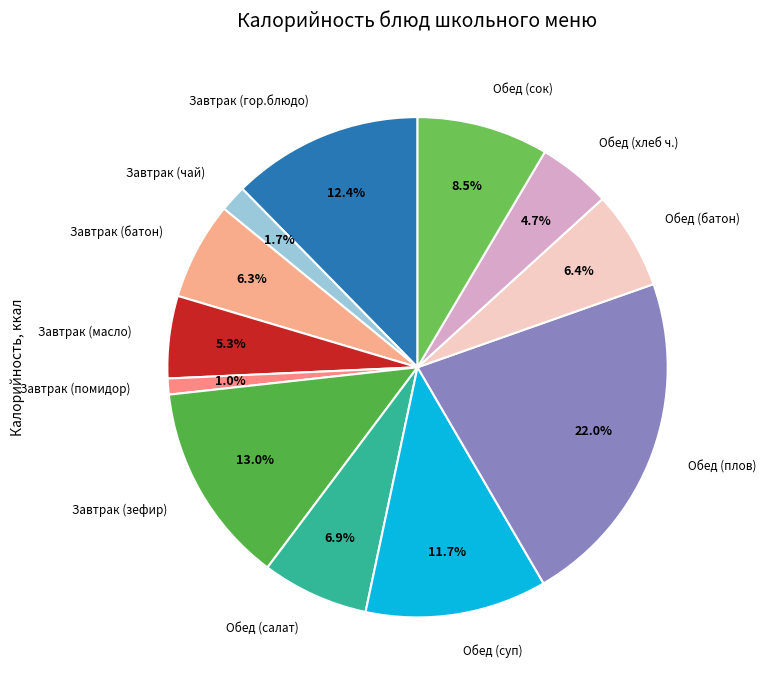

Is there a majority slice in this chart?

No